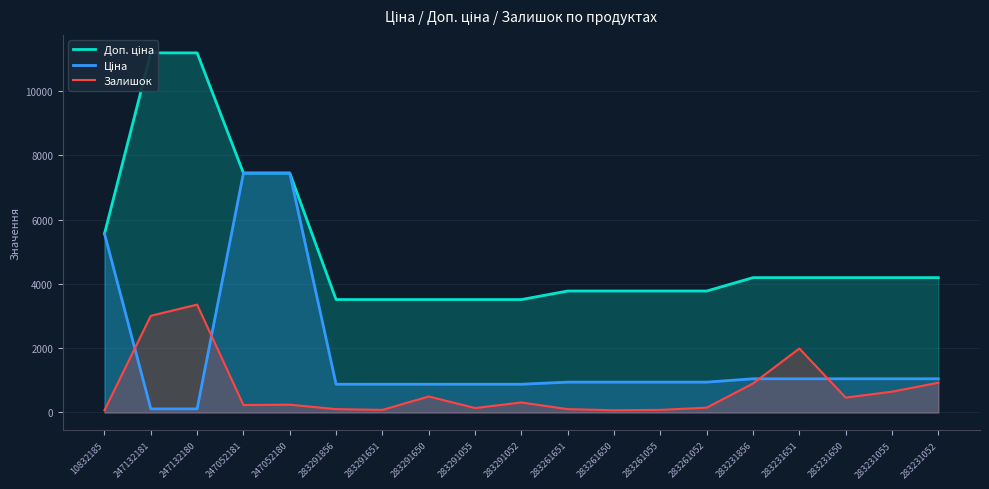

What is the label of the 13th point from the left?

283261055